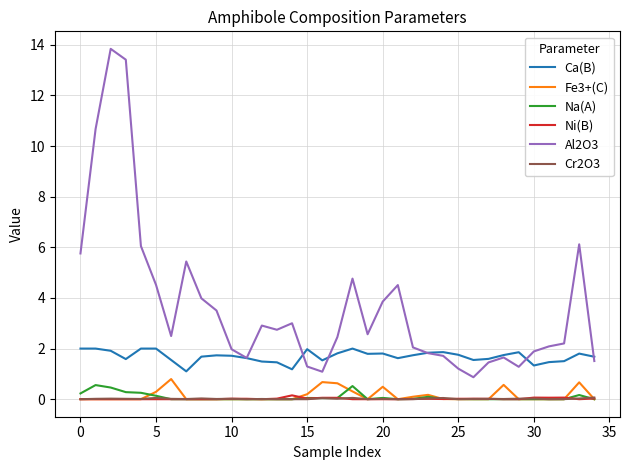

What are all the series names shown in the legend?

Ca(B), Fe3+(C), Na(A), Ni(B), Al2O3, Cr2O3